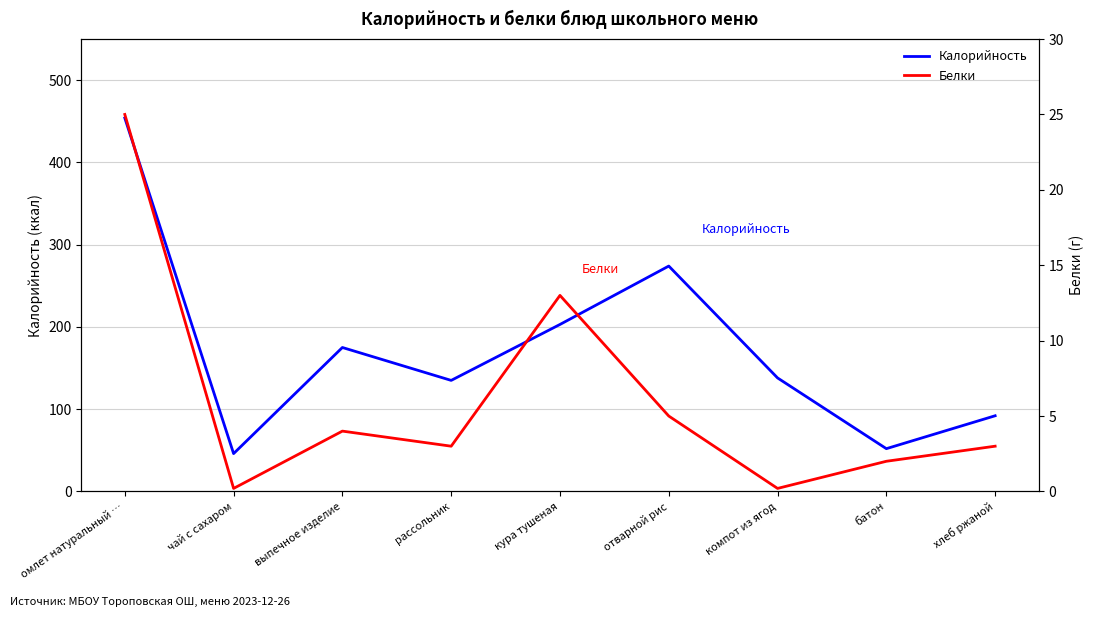

How many values in the Белки series are below 3?

3